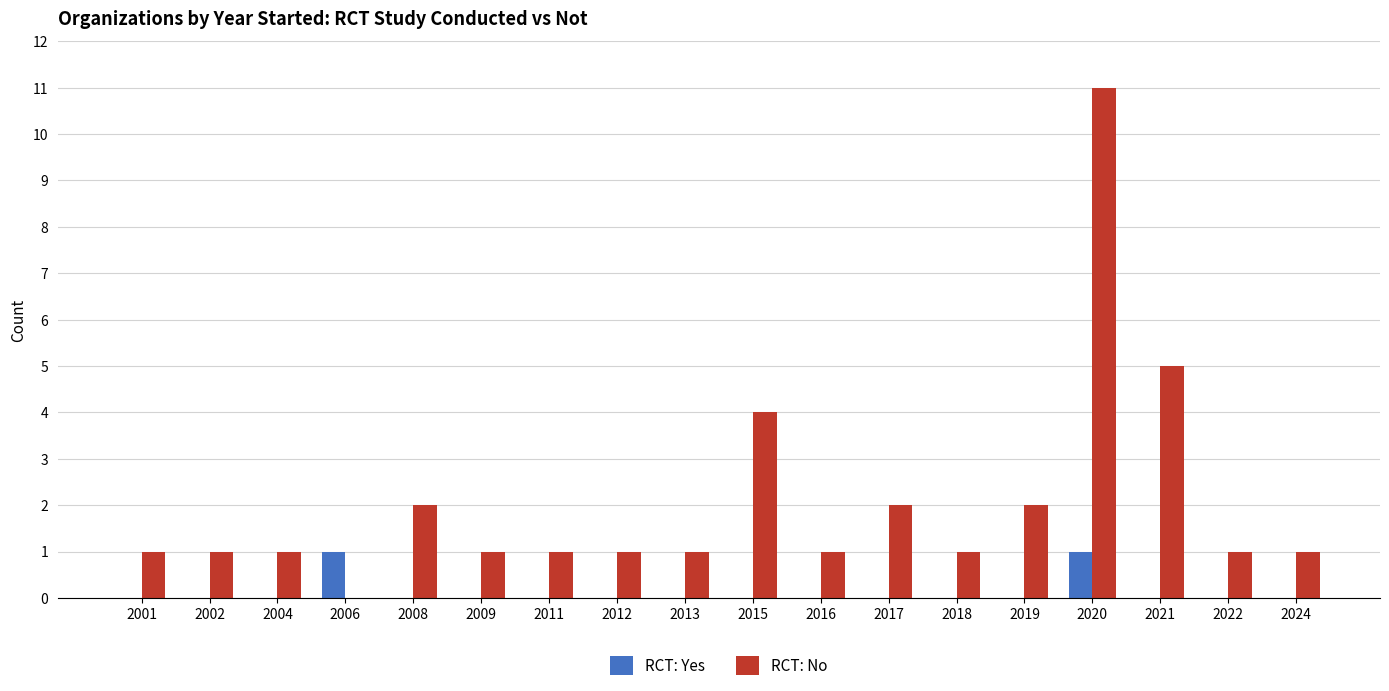

Reading left to right, what are all the values shown in this chart?

RCT: Yes: 2001=0	2002=0	2004=0	2006=1	2008=0	2009=0	2011=0	2012=0	2013=0	2015=0	2016=0	2017=0	2018=0	2019=0	2020=1	2021=0	2022=0	2024=0
RCT: No: 2001=1	2002=1	2004=1	2006=0	2008=2	2009=1	2011=1	2012=1	2013=1	2015=4	2016=1	2017=2	2018=1	2019=2	2020=11	2021=5	2022=1	2024=1